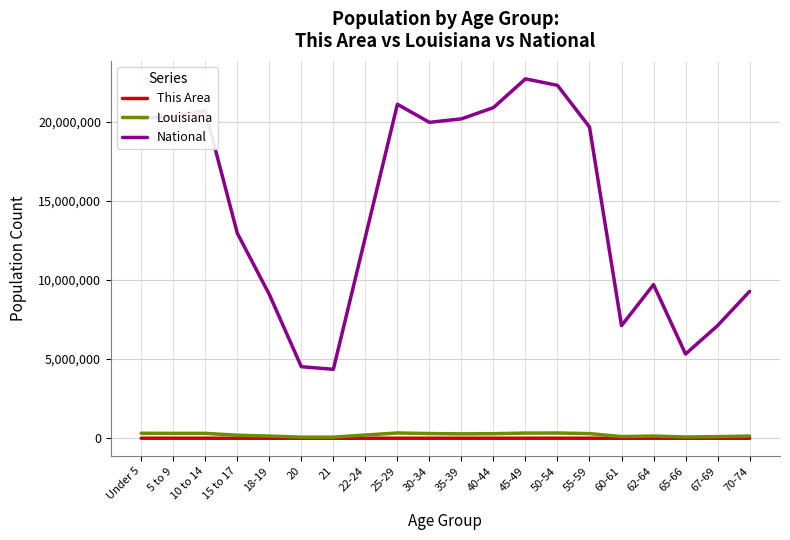

True or false: National and This Area cross at least once.

False